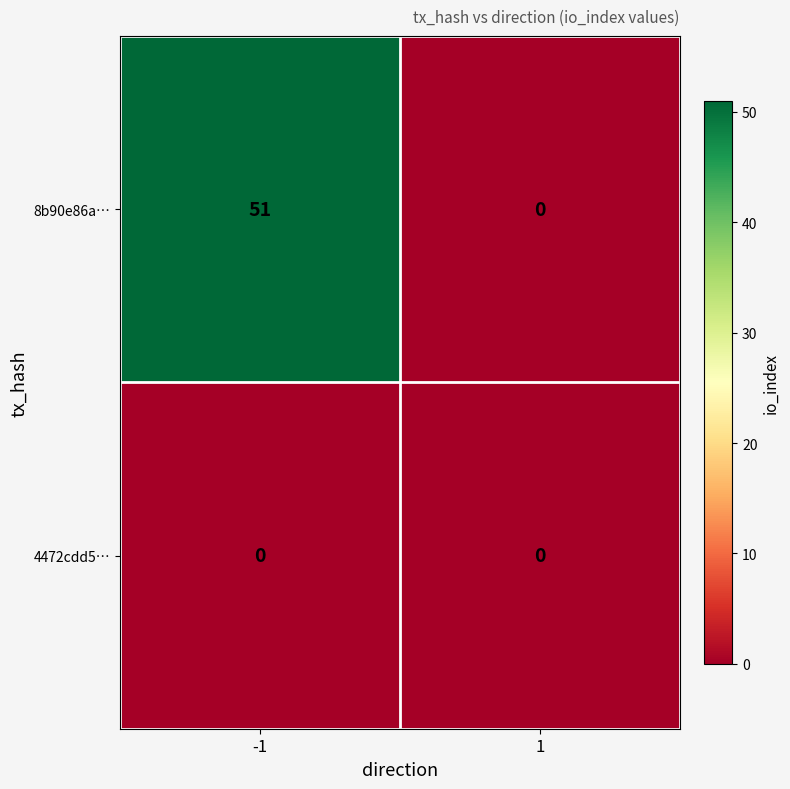

What is the difference between the 8b90e86a… values at -1 and 1?

51